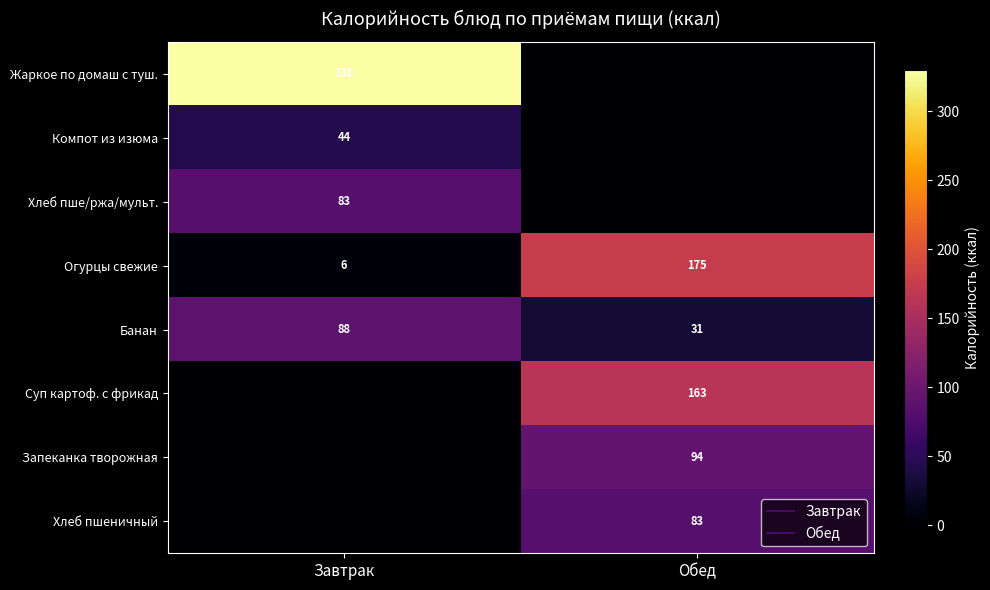

What is the sum of the Хлеб пше/ржа/мульт. values at Обед and Завтрак?

83